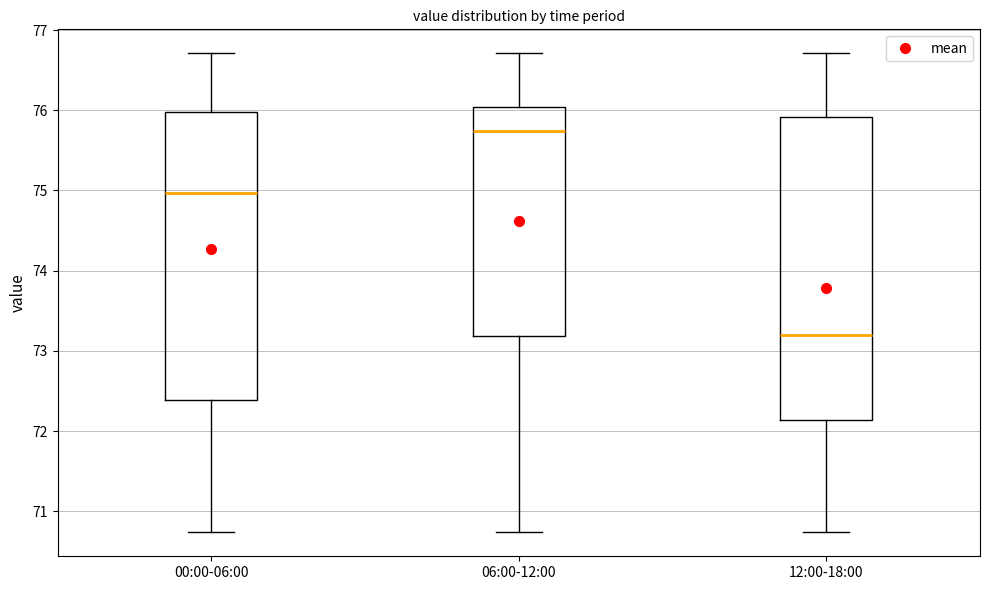

Which box's median line is the lowest?

12:00-18:00